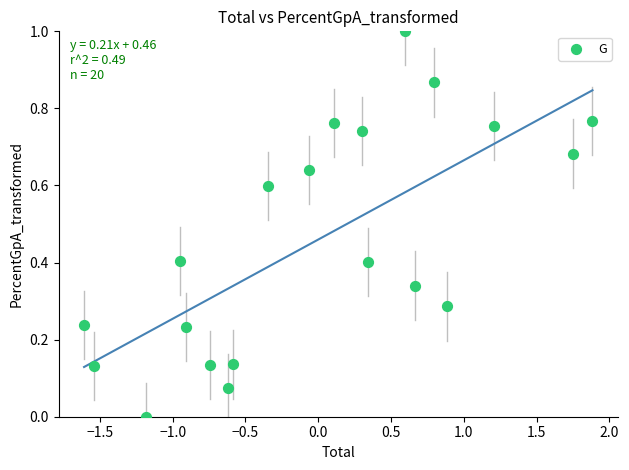

What is the range of X values (max minus min)?

3.5